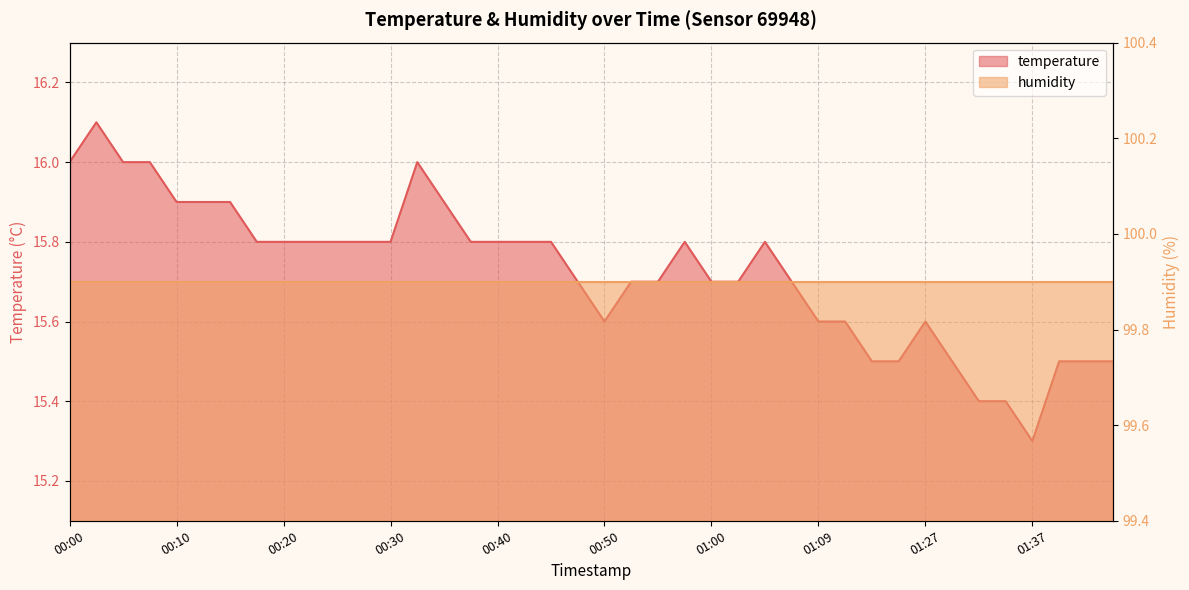

Which category has the highest value across all series?

00:03